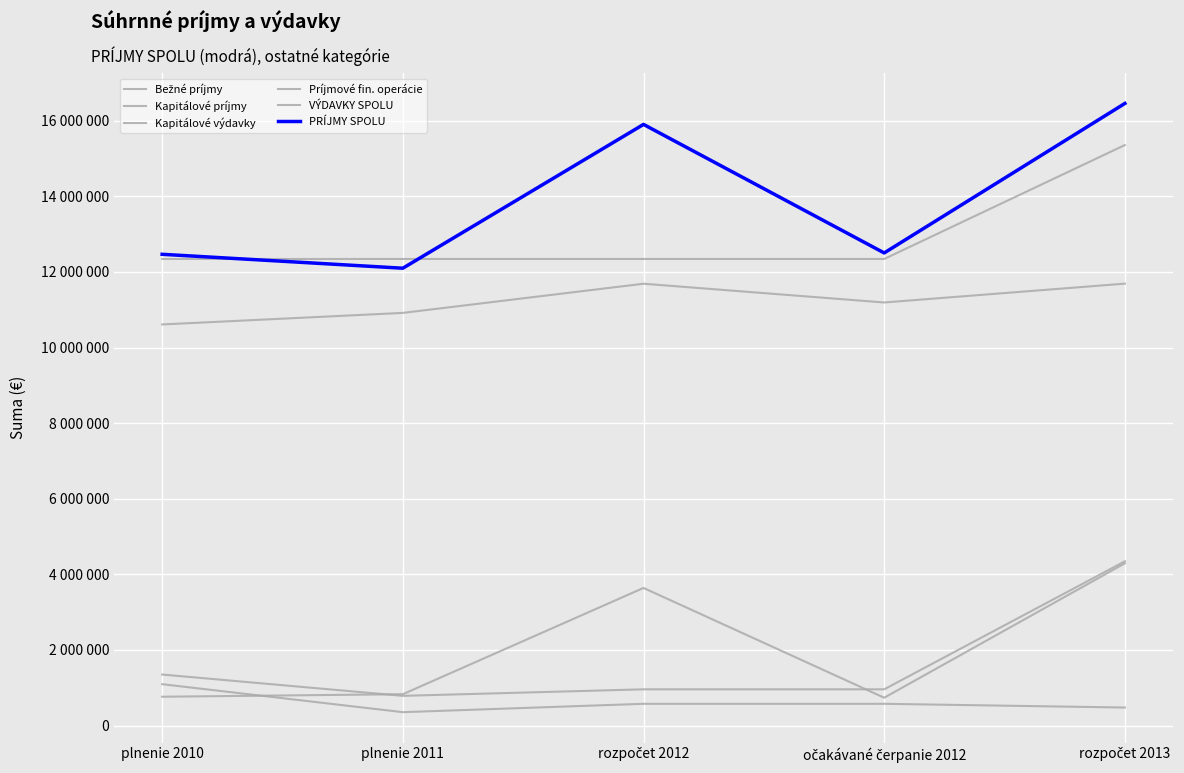

Which series has the largest total across all categories?

PRÍJMY SPOLU